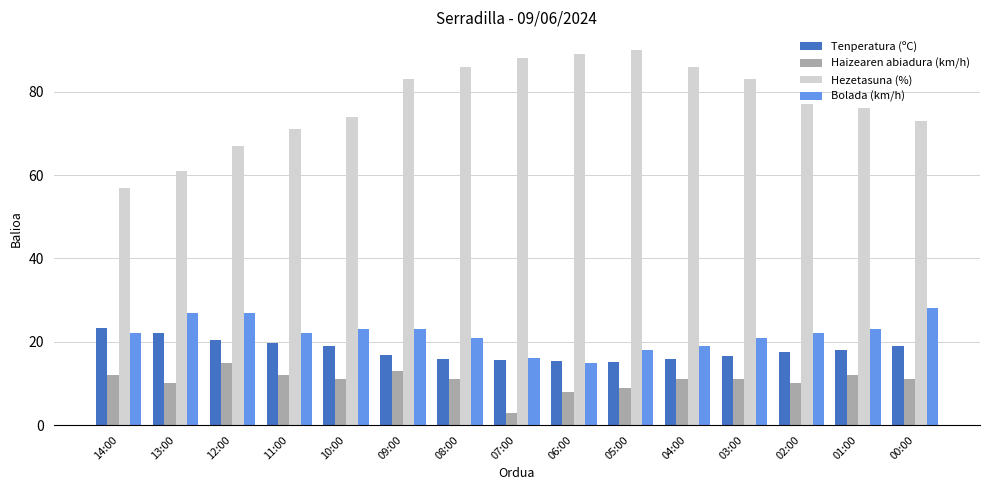

Between 06:00 and 00:00, which series saw the biggest shift?

Hezetasuna (%)